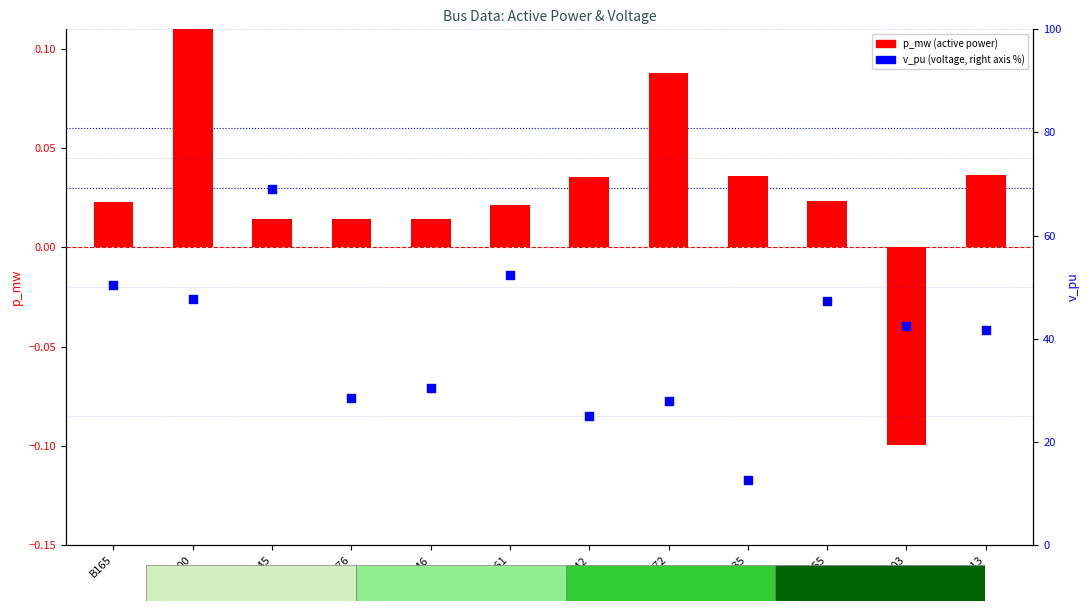

Which series reaches the minimum Y coordinate?

p_mw